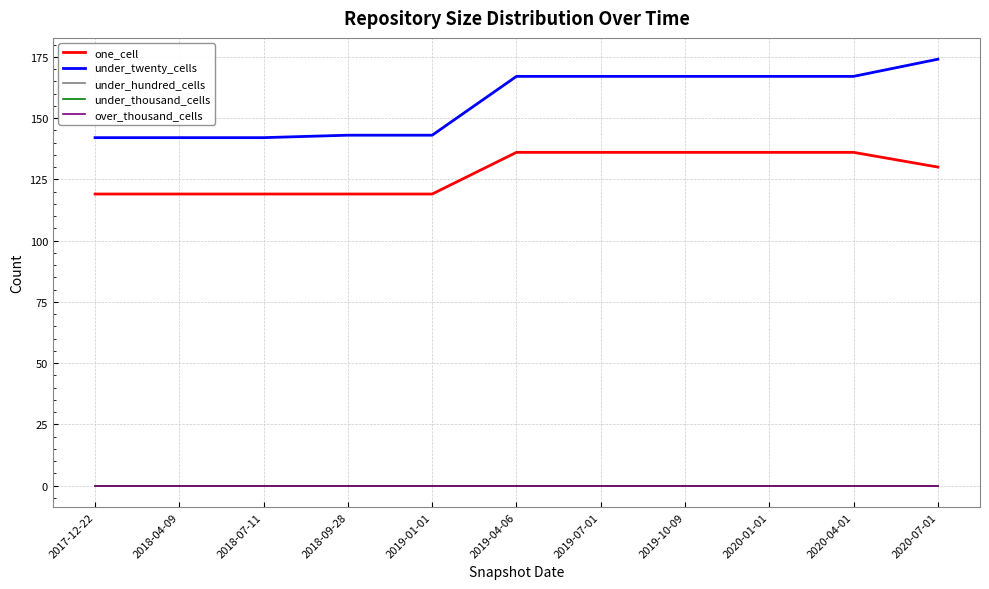

True or false: under_hundred_cells and under_thousand_cells intersect in this chart.

False